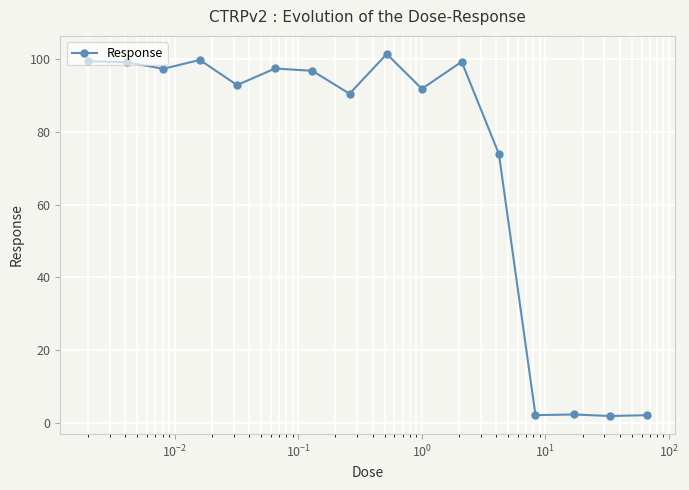

What is the difference between the maximum and minimum values?

99.7